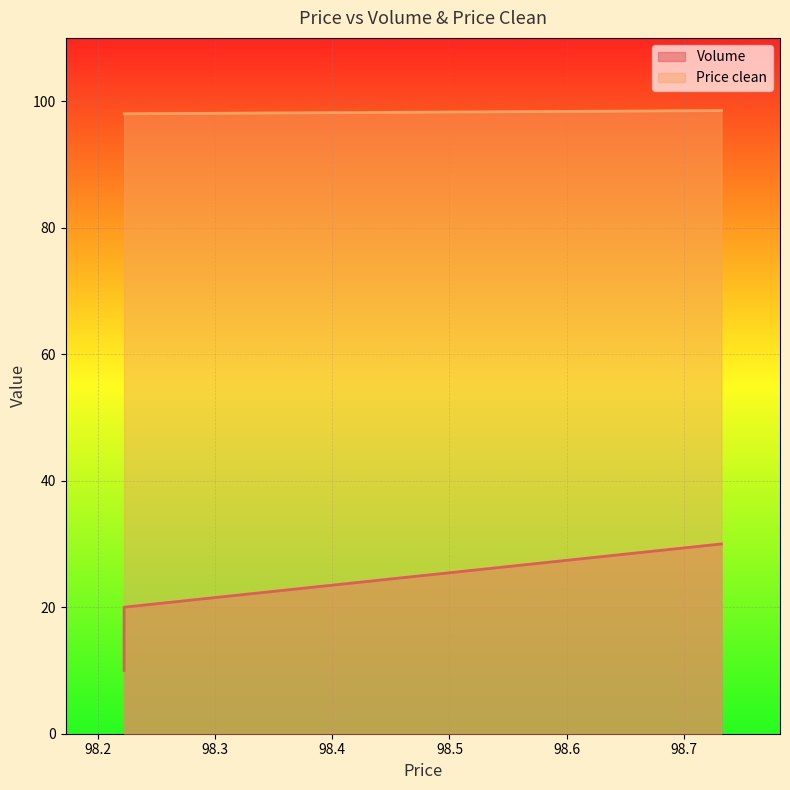

At how many categories does at least one series exceed 60?

3